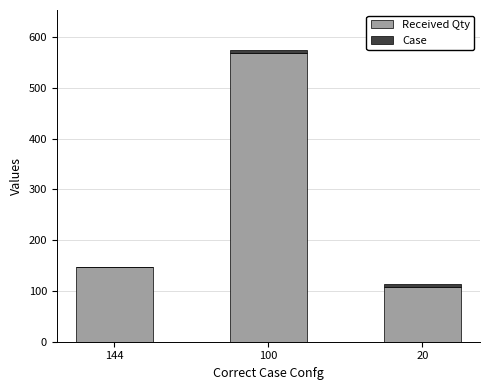

How many categories are shown in the chart?

3